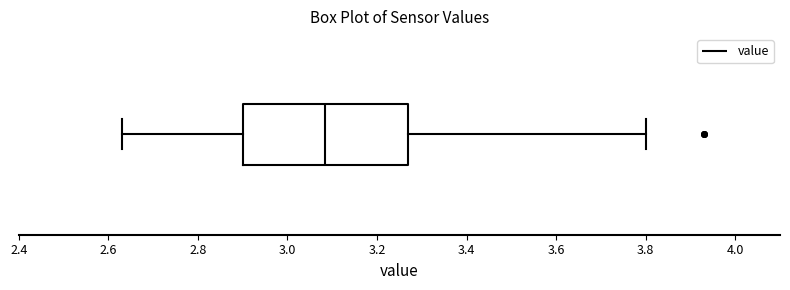

Where does the right whisker of the box end on the x-axis? The values are not printed on the chart, so give them approximately, as read against the axis.

3.80